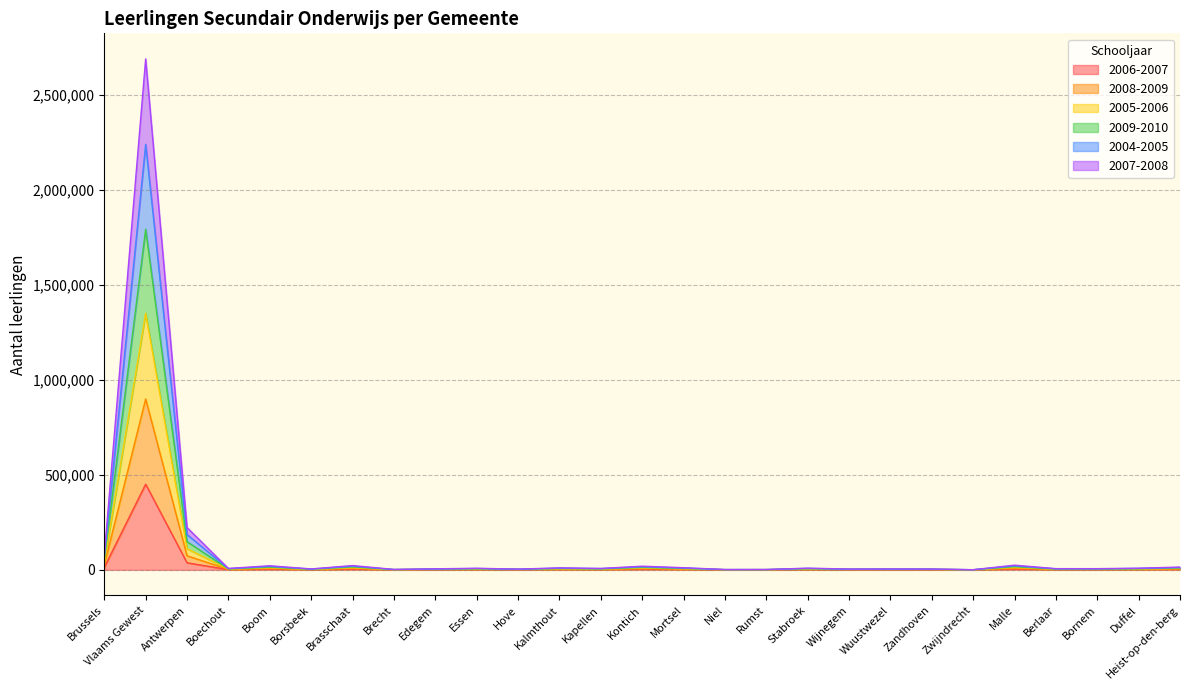

What is the total value across all series at Stabroek?

9039